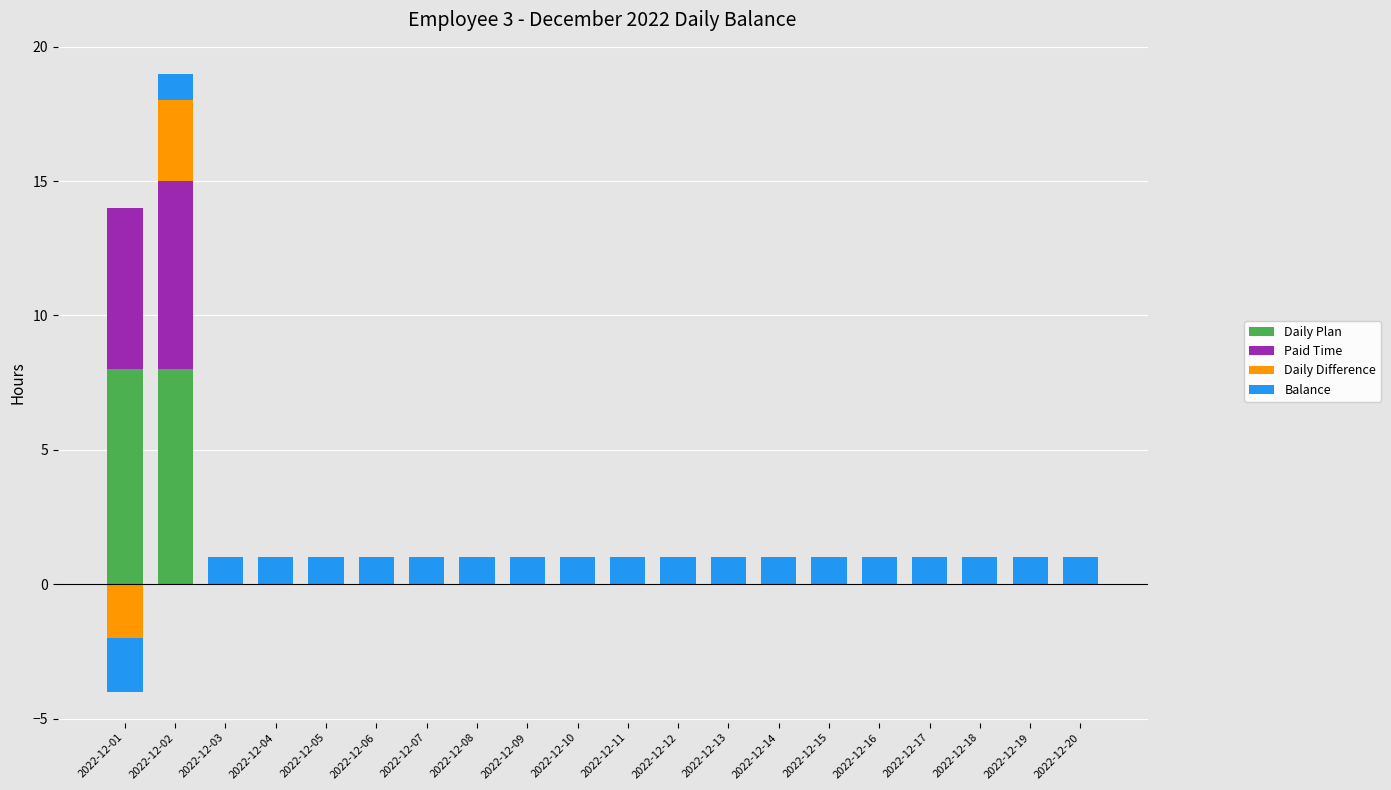

The Daily Plan series shows 0 at 2022-12-04. True or false?

True